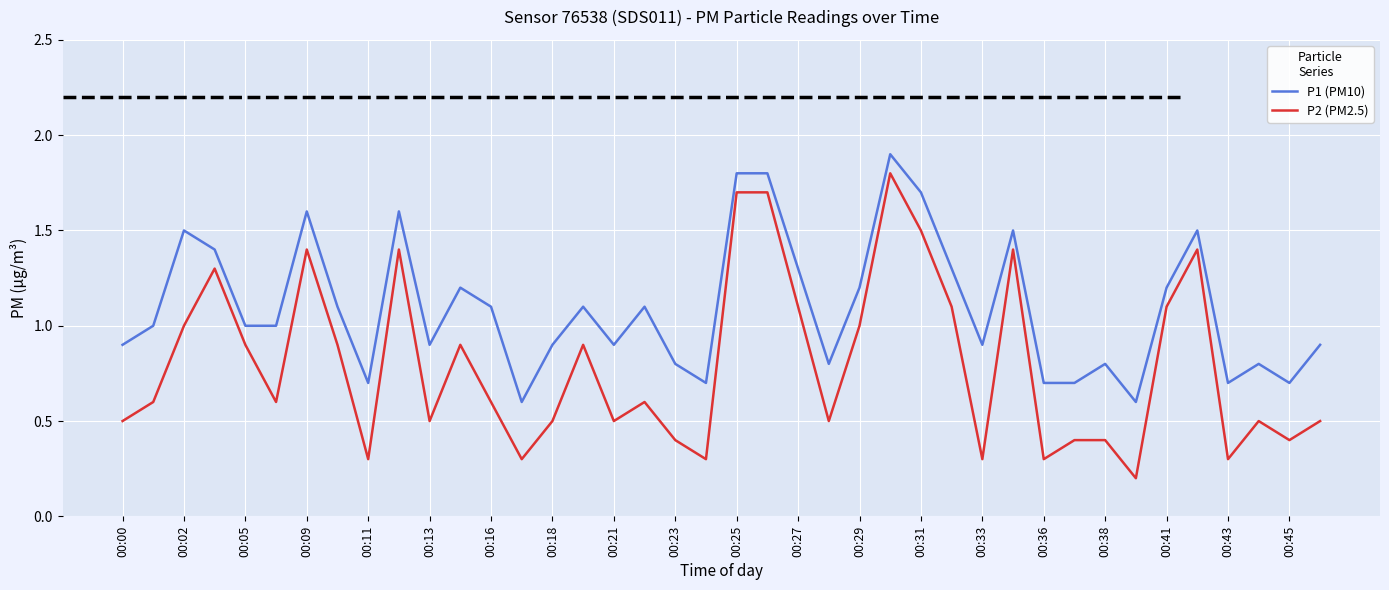

List the series in order of their overall mean, lowest first.

P2 (PM2.5), P1 (PM10)